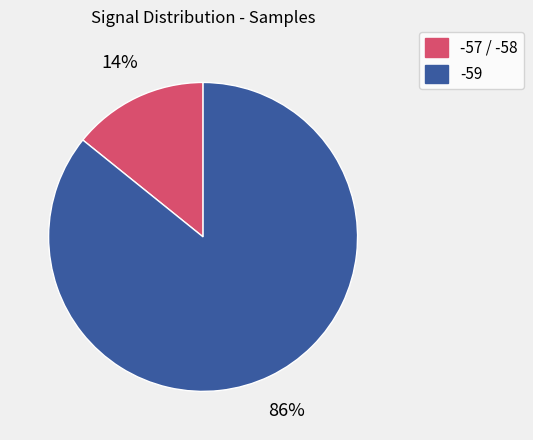

Is the sum of -57 / -58 and -59 greater than half?

Yes